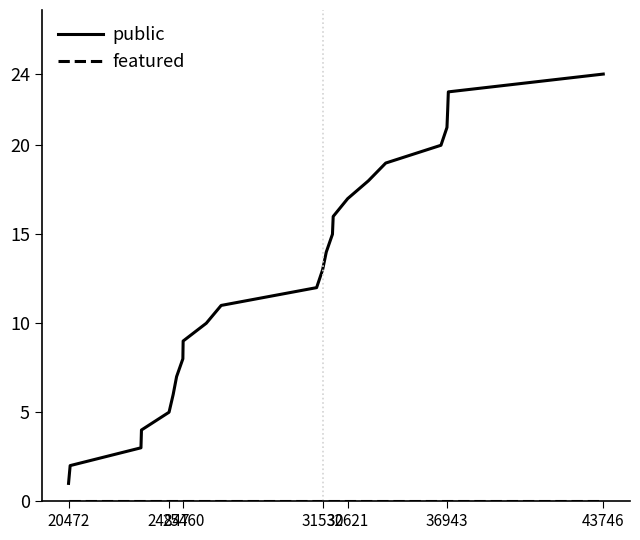

Which series has the widest spread of values?

public